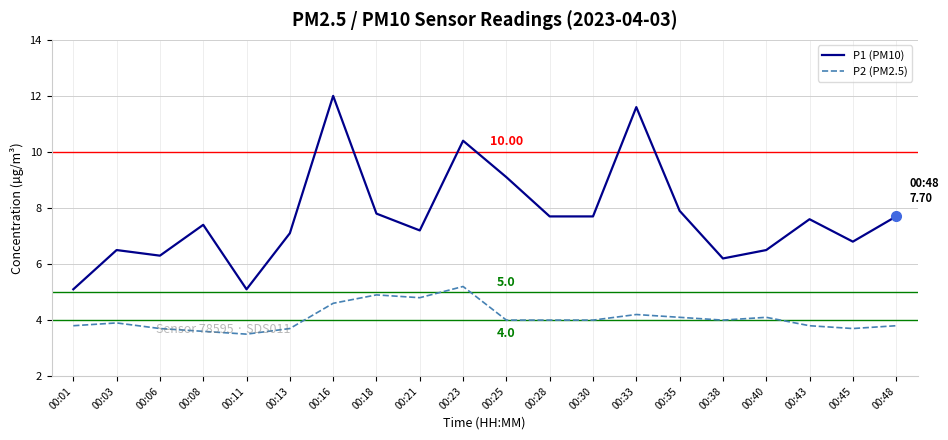

Rank the series at 00:35 from highest to lowest value.

P1 (PM10), P2 (PM2.5)